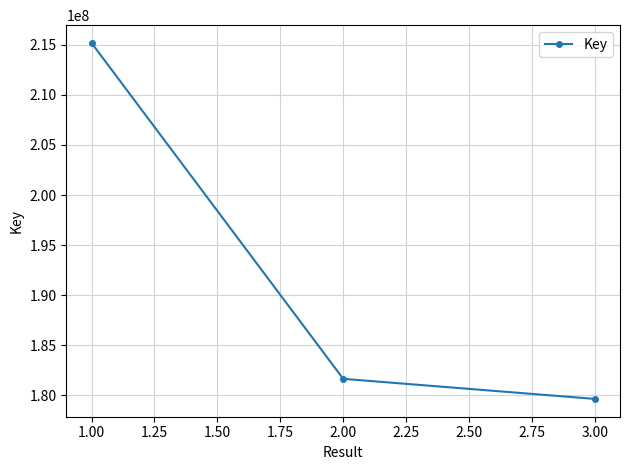

What is the value of the 1st point from the left?

215183395